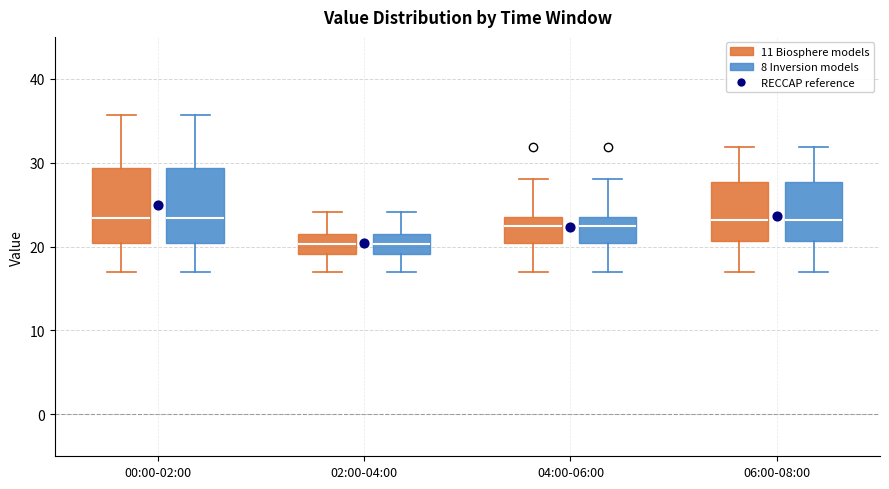

Reading left to right, read every box against the y-axis: the position of its median line, the range the box covers, and the ends of its whiskers. The values are not printed on the chart, so give them approximately, as read against the axis.

00:00-02:00 (11 Biosphere models): median 23, box 20 to 29, whiskers 17 to 36
00:00-02:00 (8 Inversion models): median 23, box 20 to 29, whiskers 17 to 36
02:00-04:00 (11 Biosphere models): median 20, box 19 to 21, whiskers 17 to 24
02:00-04:00 (8 Inversion models): median 20, box 19 to 21, whiskers 17 to 24
04:00-06:00 (11 Biosphere models): median 22, box 20 to 23, whiskers 17 to 28
04:00-06:00 (8 Inversion models): median 22, box 20 to 23, whiskers 17 to 28
06:00-08:00 (11 Biosphere models): median 23, box 21 to 28, whiskers 17 to 32
06:00-08:00 (8 Inversion models): median 23, box 21 to 28, whiskers 17 to 32